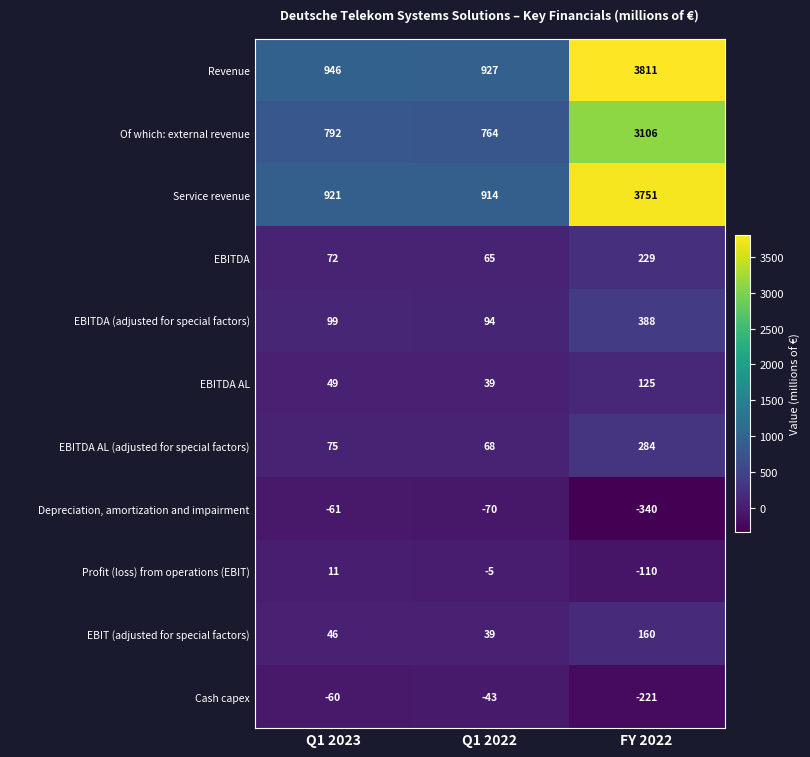

At which category is the sum across all series the highest?

FY 2022